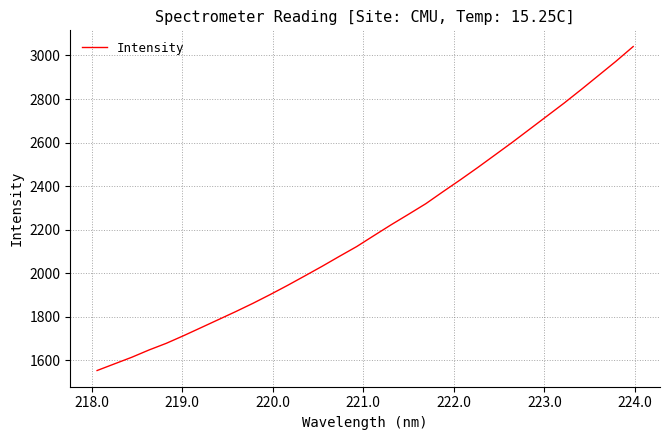

What is the greatest value displayed?

3041.1